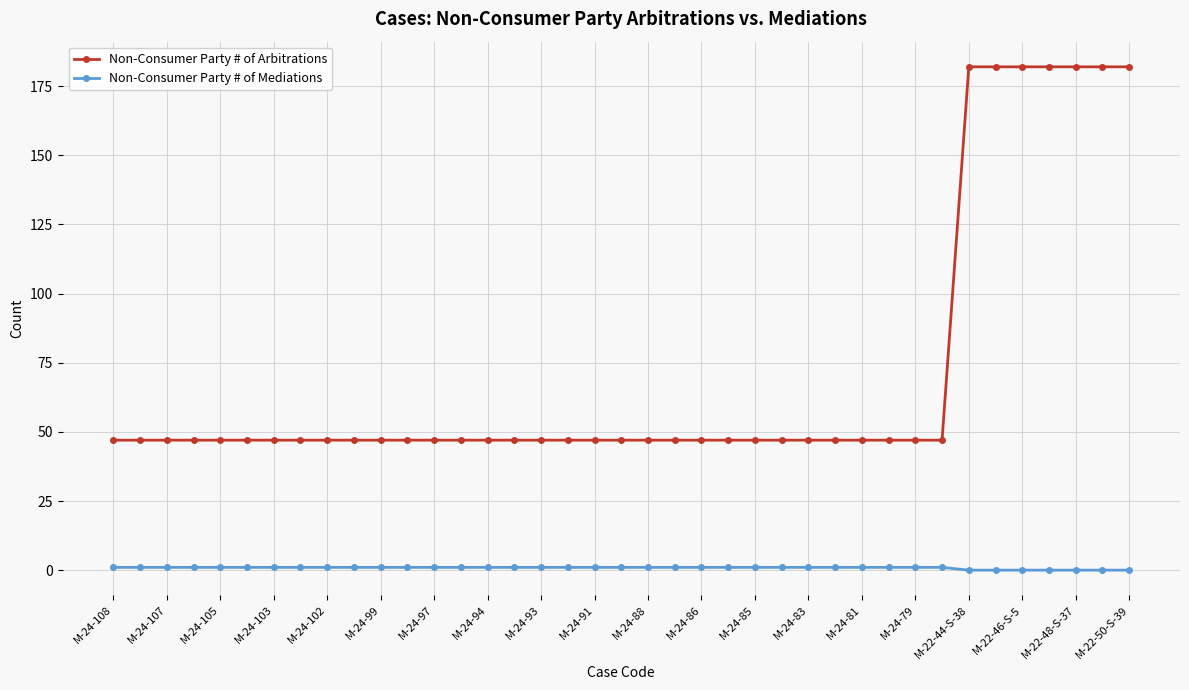

What is the sum of all Non-Consumer Party # of Mediations values?

32